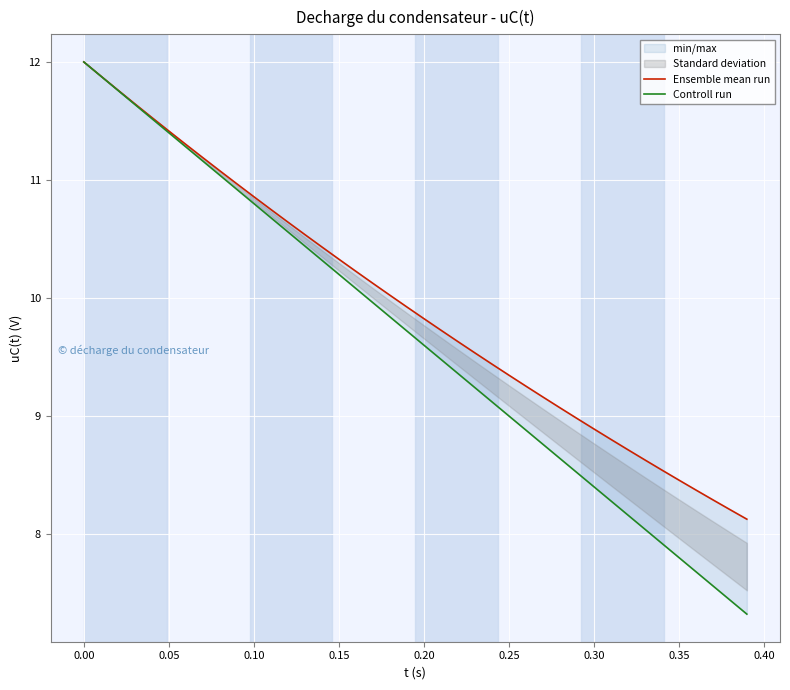

Which series has the largest total across all categories?

Ensemble mean run